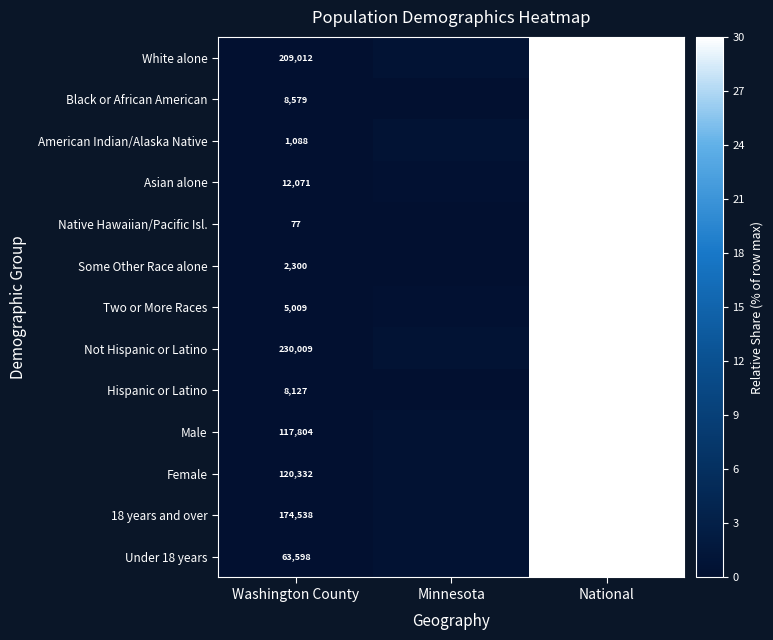

Is the value of Male at National greater than the value of Native Hawaiian/Pacific Isl. at National?

No